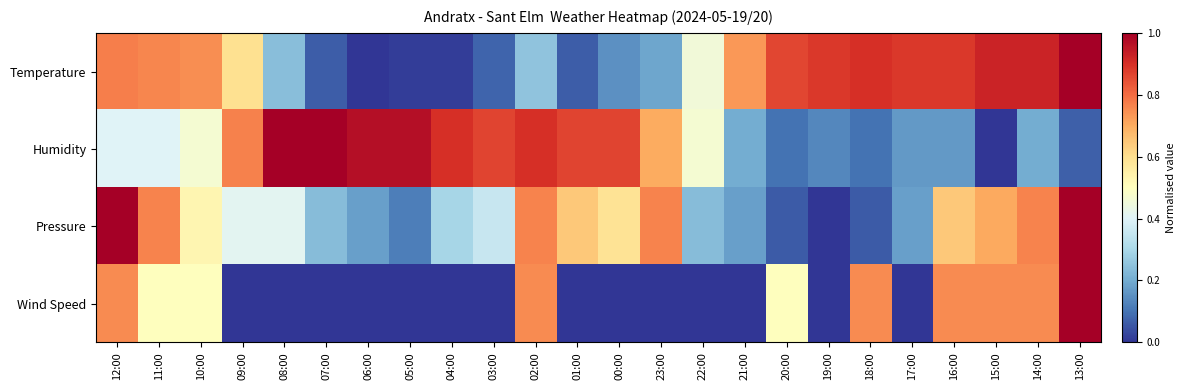

Reading left to right, extract all data points from this chart.

Temperature: 12:00=0.8	11:00=0.8	10:00=0.7	09:00=0.6	08:00=0.2	07:00=0.1	06:00=0.0	05:00=0.0	04:00=0.0	03:00=0.1	02:00=0.3	01:00=0.1	00:00=0.2	23:00=0.2	22:00=0.5	21:00=0.7	20:00=0.9	19:00=0.9	18:00=0.9	17:00=0.9	16:00=0.9	15:00=0.9	14:00=0.9	13:00=1.0
Humidity: 12:00=0.4	11:00=0.4	10:00=0.5	09:00=0.8	08:00=1.0	07:00=1.0	06:00=1.0	05:00=1.0	04:00=0.9	03:00=0.9	02:00=0.9	01:00=0.9	00:00=0.9	23:00=0.7	22:00=0.5	21:00=0.2	20:00=0.1	19:00=0.1	18:00=0.1	17:00=0.2	16:00=0.2	15:00=0.0	14:00=0.2	13:00=0.1
Pressure: 12:00=1.0	11:00=0.8	10:00=0.5	09:00=0.4	08:00=0.4	07:00=0.2	06:00=0.2	05:00=0.1	04:00=0.3	03:00=0.4	02:00=0.8	01:00=0.6	00:00=0.6	23:00=0.8	22:00=0.2	21:00=0.2	20:00=0.1	19:00=0.0	18:00=0.1	17:00=0.2	16:00=0.6	15:00=0.7	14:00=0.8	13:00=1.0
Wind Speed: 12:00=0.8	11:00=0.5	10:00=0.5	09:00=0.0	08:00=0.0	07:00=0.0	06:00=0.0	05:00=0.0	04:00=0.0	03:00=0.0	02:00=0.8	01:00=0.0	00:00=0.0	23:00=0.0	22:00=0.0	21:00=0.0	20:00=0.5	19:00=0.0	18:00=0.8	17:00=0.0	16:00=0.8	15:00=0.8	14:00=0.8	13:00=1.0